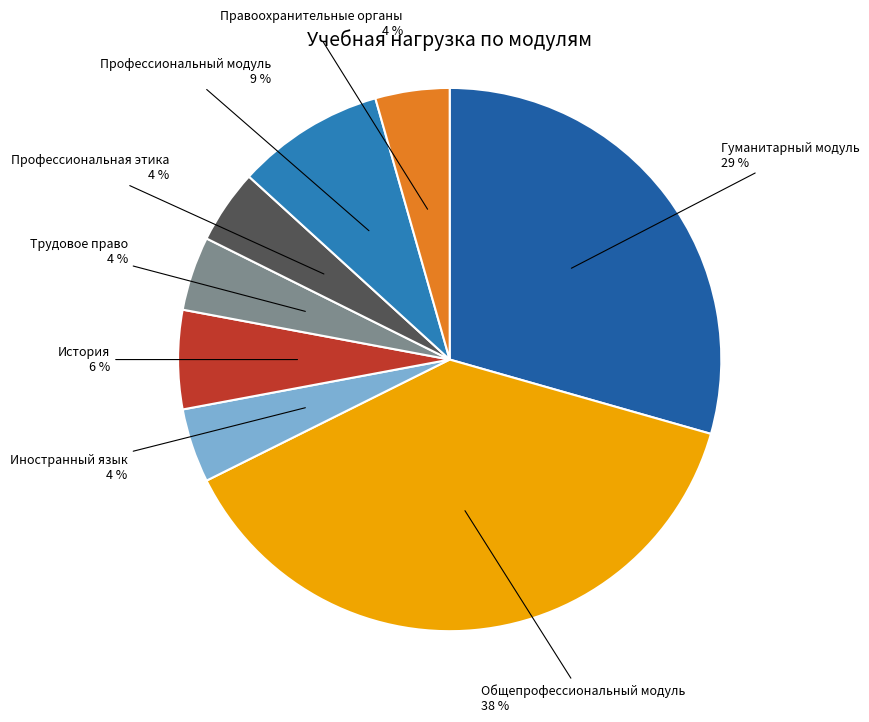

How many segments does this pie chart have?

8